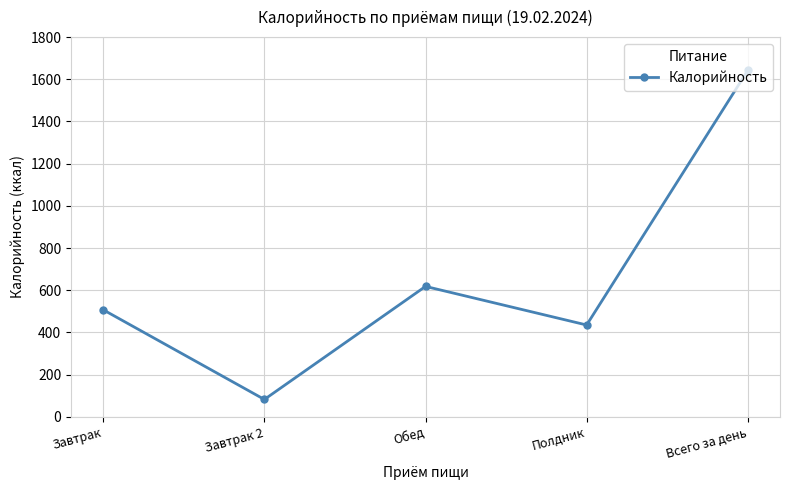

What is the difference between the maximum and second lowest values?

1207